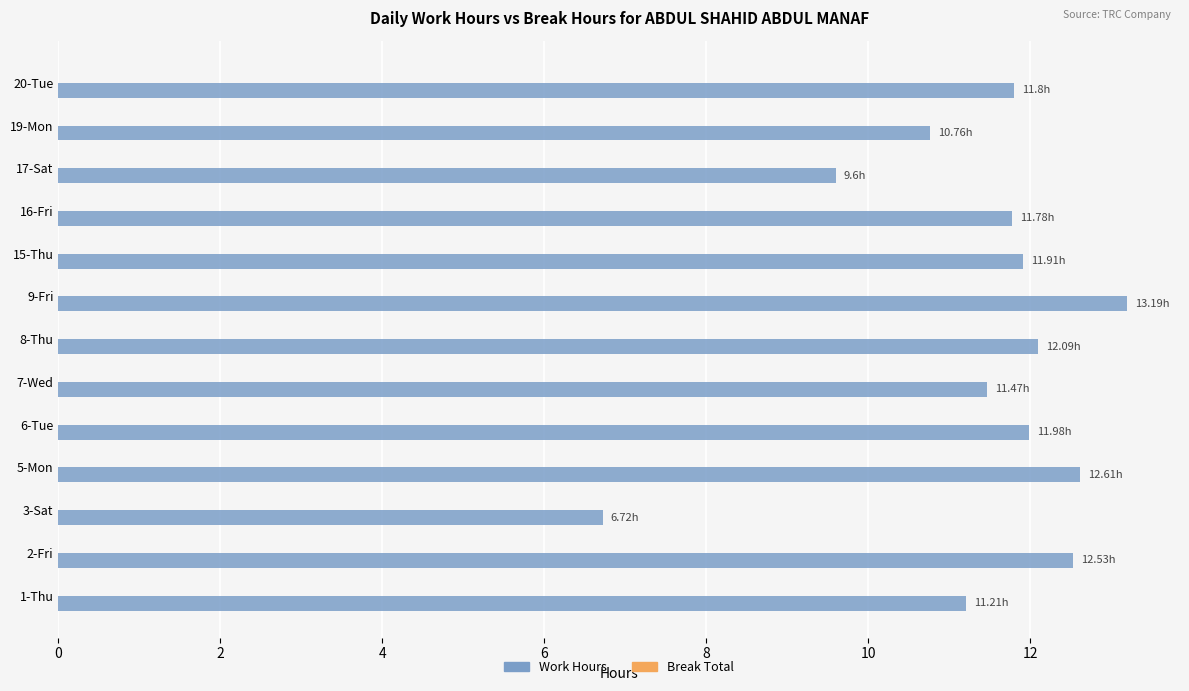

Approximately how many times larger is the value at 15-Thu compared to 1-Thu?

1.1